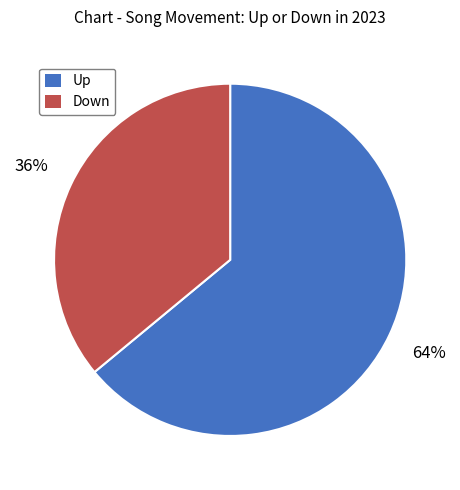

To the nearest percent, what is the combined percentage of Up and Down?

100%